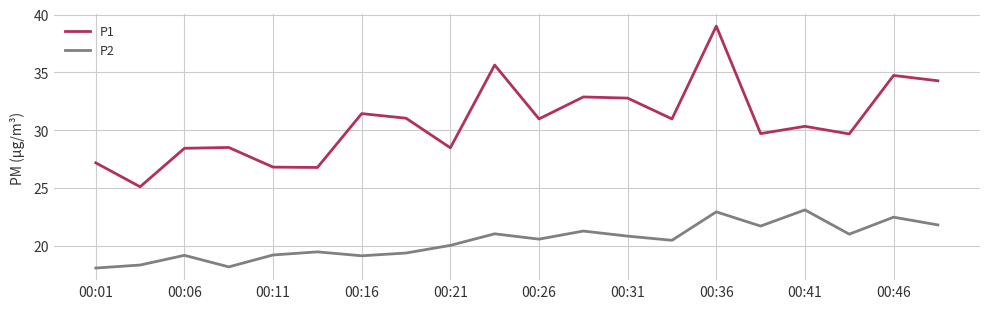

Rank the series by their maximum value, from lowest to highest.

P2, P1